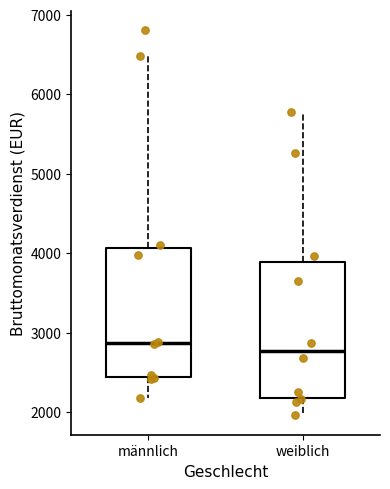

Where is the lower edge of the box for männlich on the y-axis? The values are not printed on the chart, so give them approximately, as read against the axis.

2400